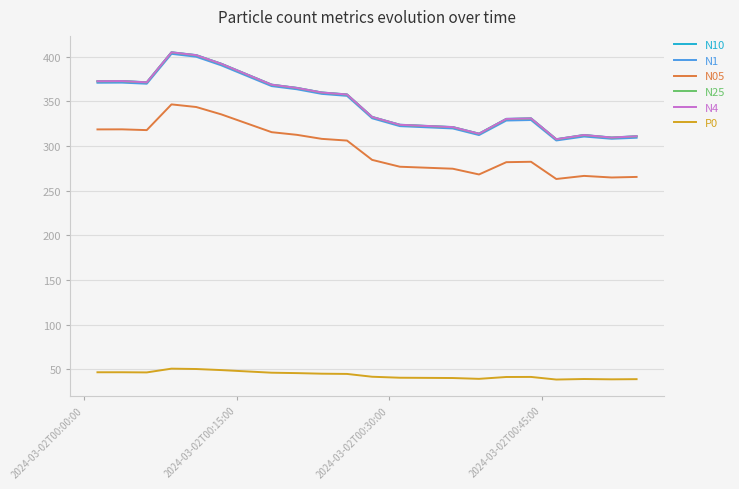

What is the difference between the maximum and second lowest values in the N1 series?

95.1